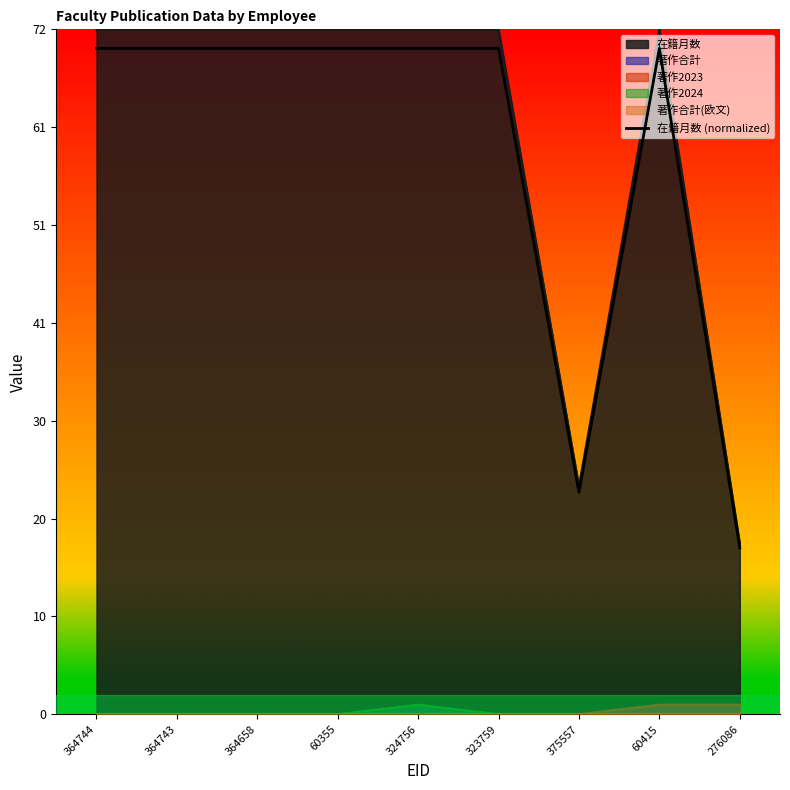

Read the value at 276086.

17.5